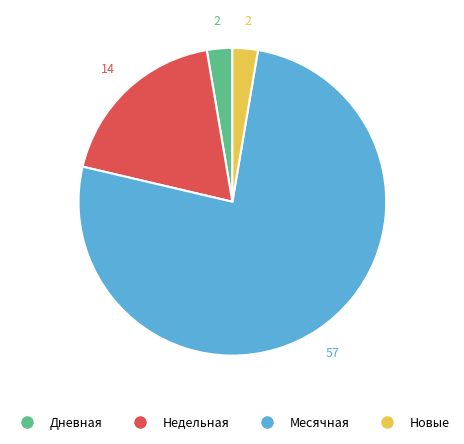

Is the sum of Месячная and Дневная greater than half?

Yes